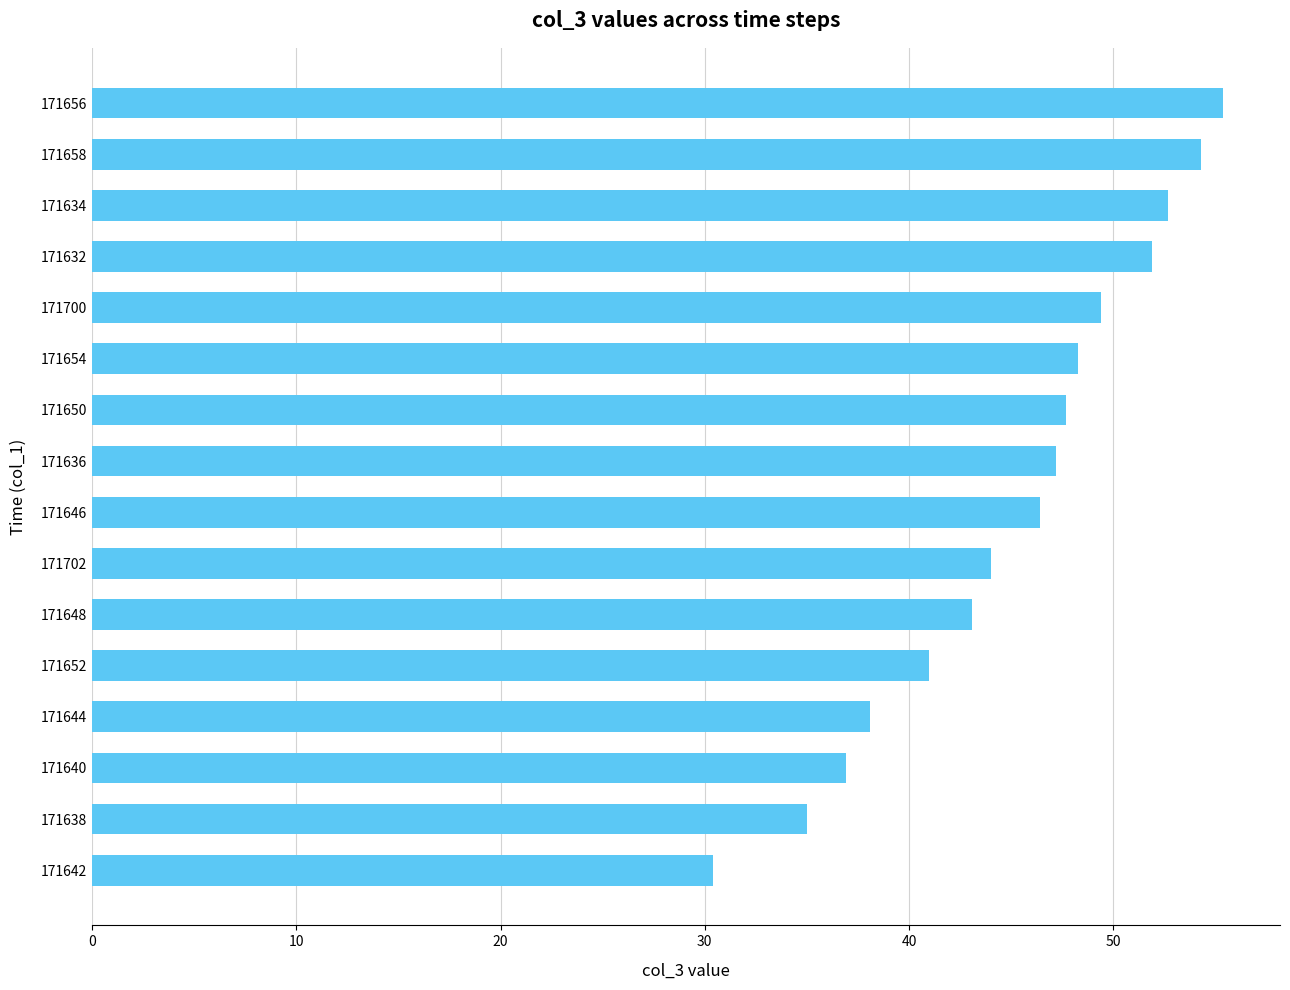

What is the maximum value shown in the chart?

55.4